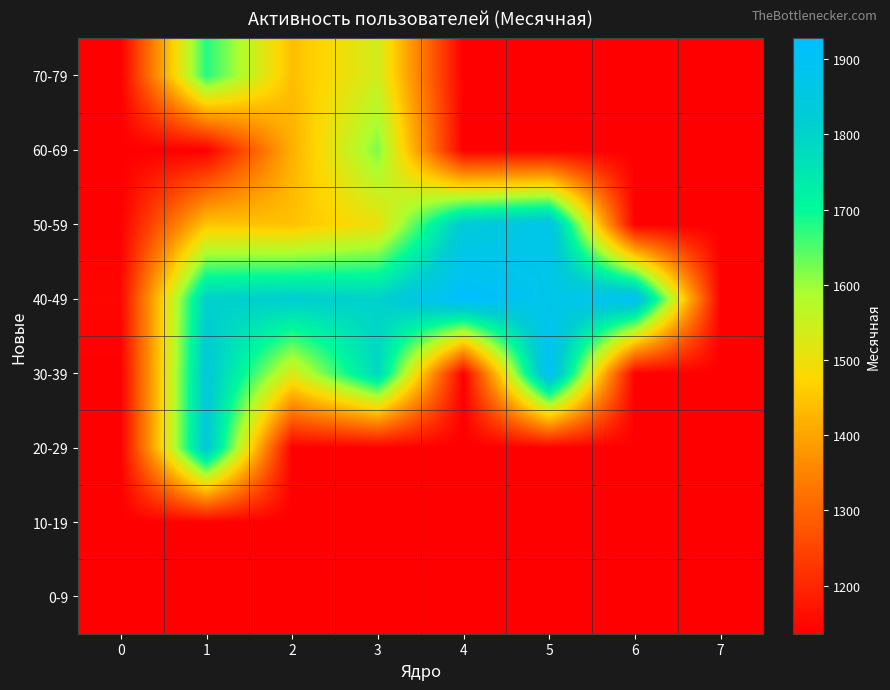

Which label corresponds to the largest value in the chart?

4